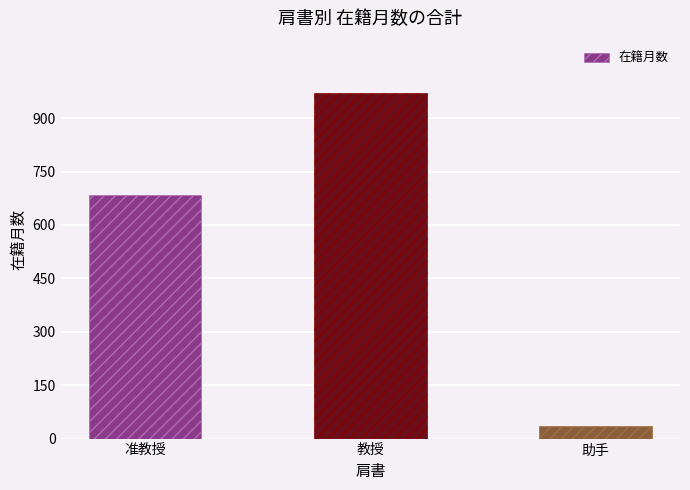

What is the label of the 2nd bar from the right?

教授